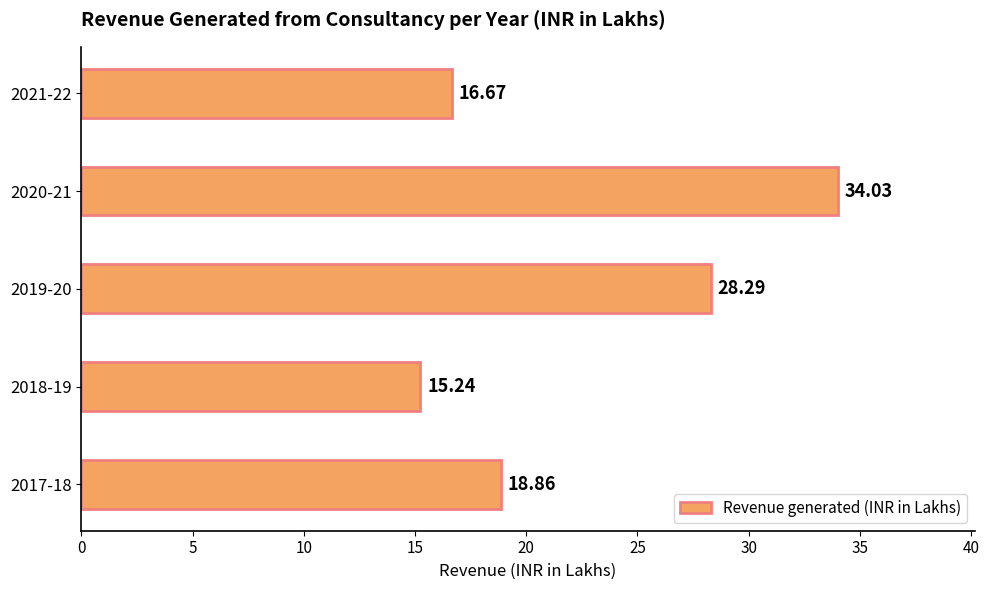

What is the greatest value displayed?

34.0